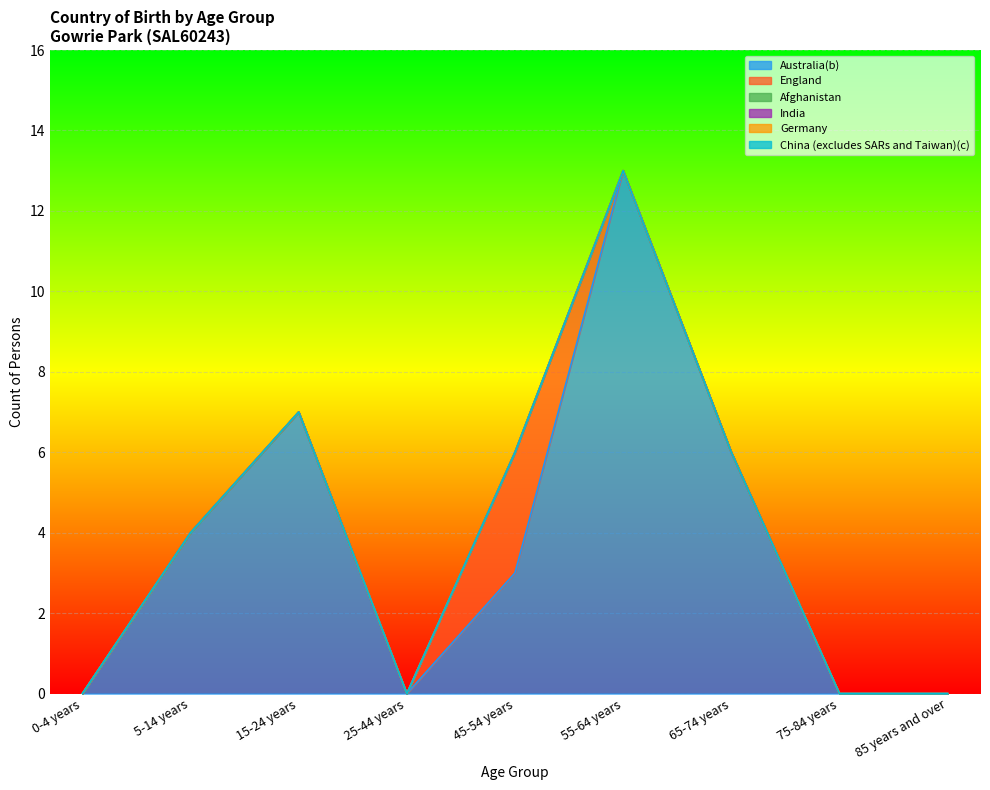

At which label is China (excludes SARs and Taiwan)(c) closest to 0?

0-4 years